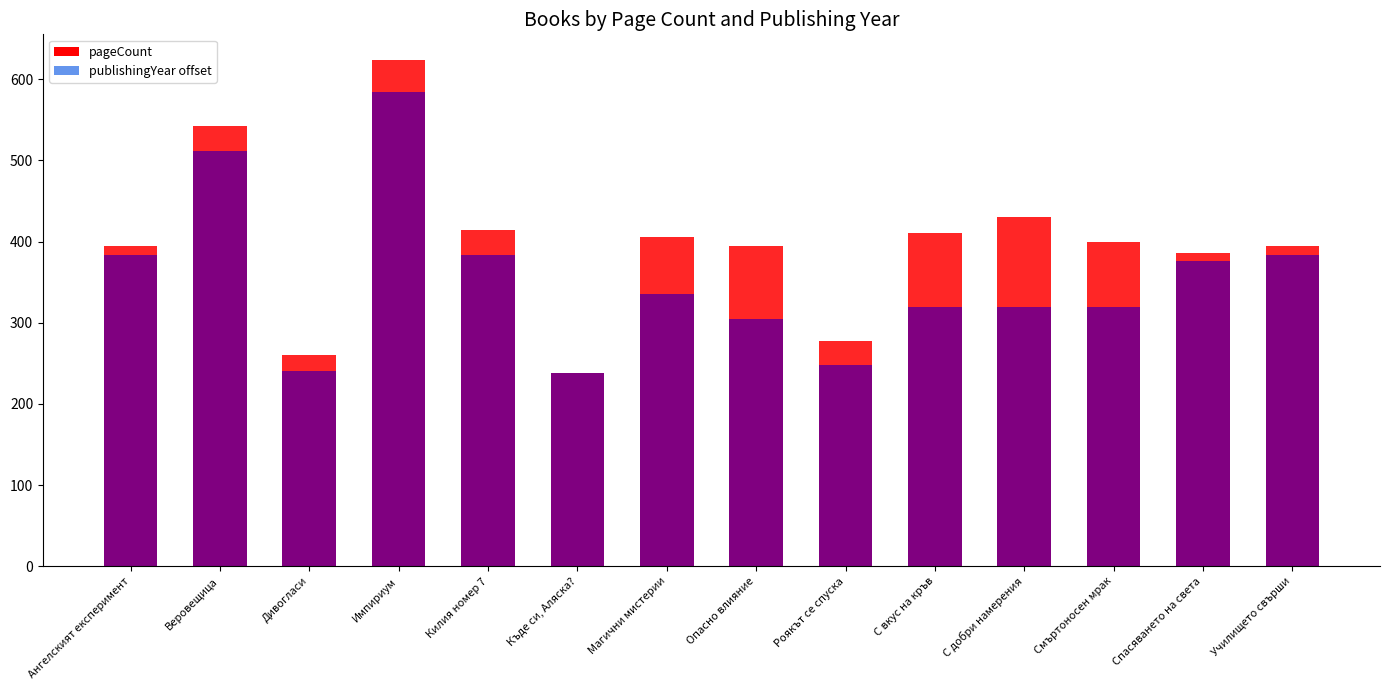

True or false: pageCount has a value of 584 at Импириум.

True